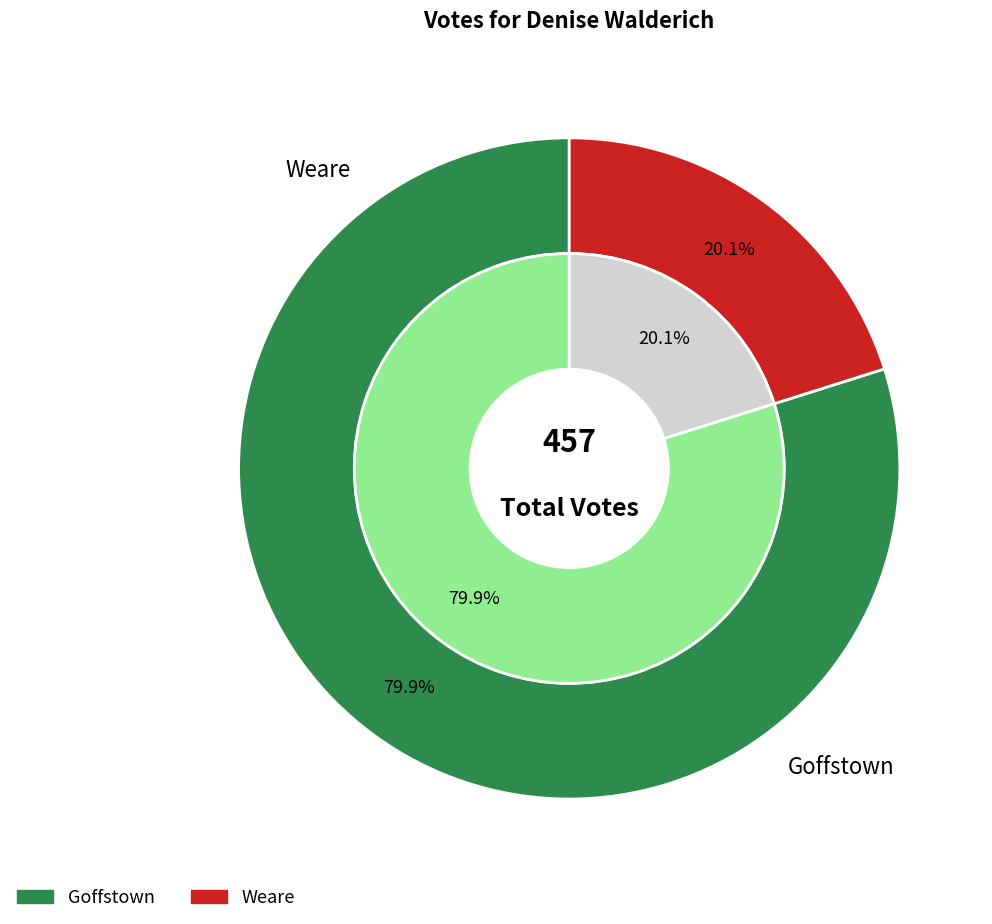

To the nearest percent, what is the combined percentage of Weare and Goffstown?

100%